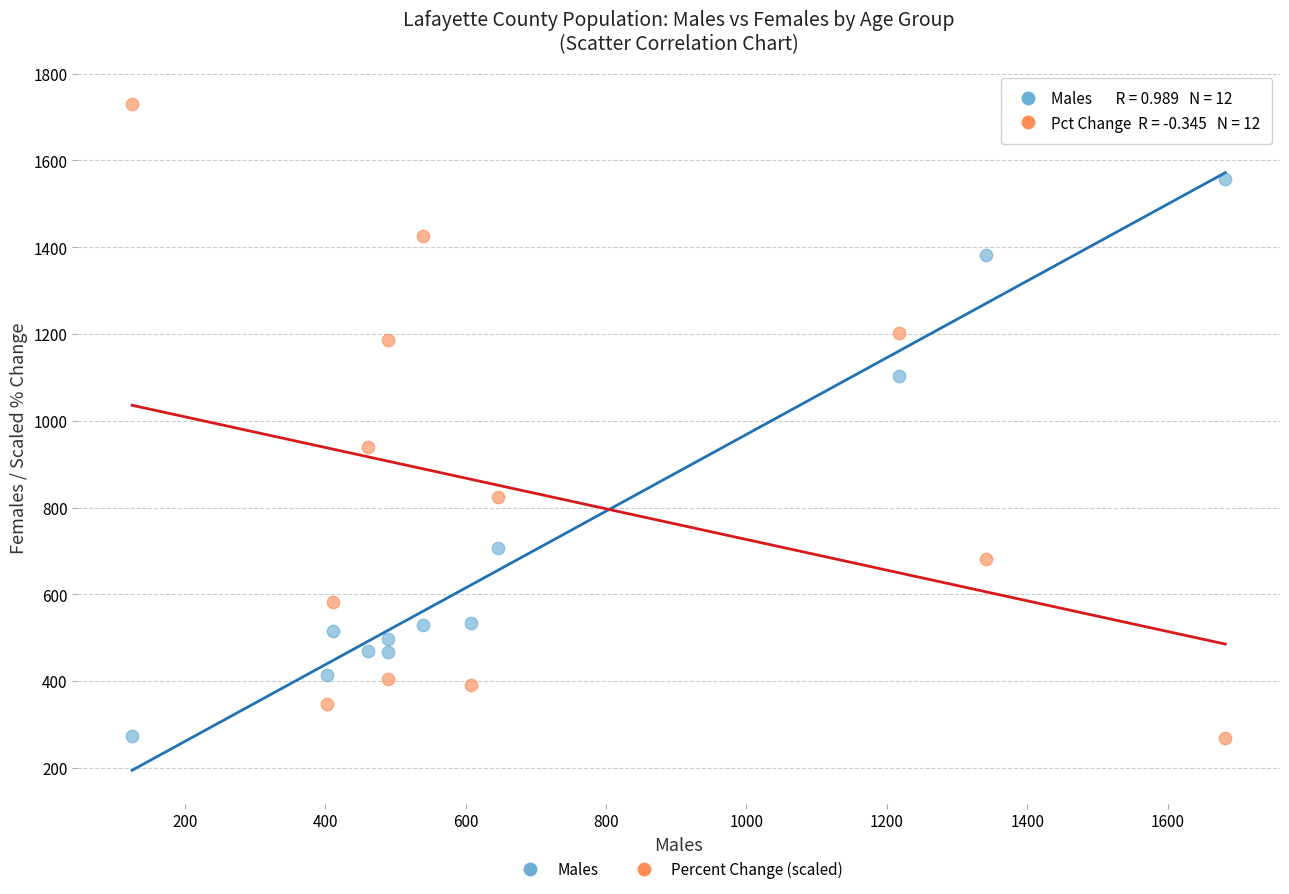

Across all data points, what is the range of X values (max minus min)?

1557.0